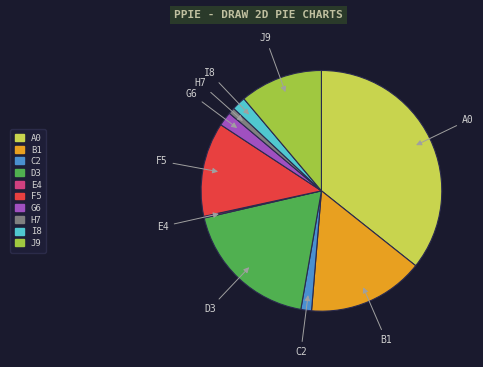

Is there a majority slice in this chart?

No